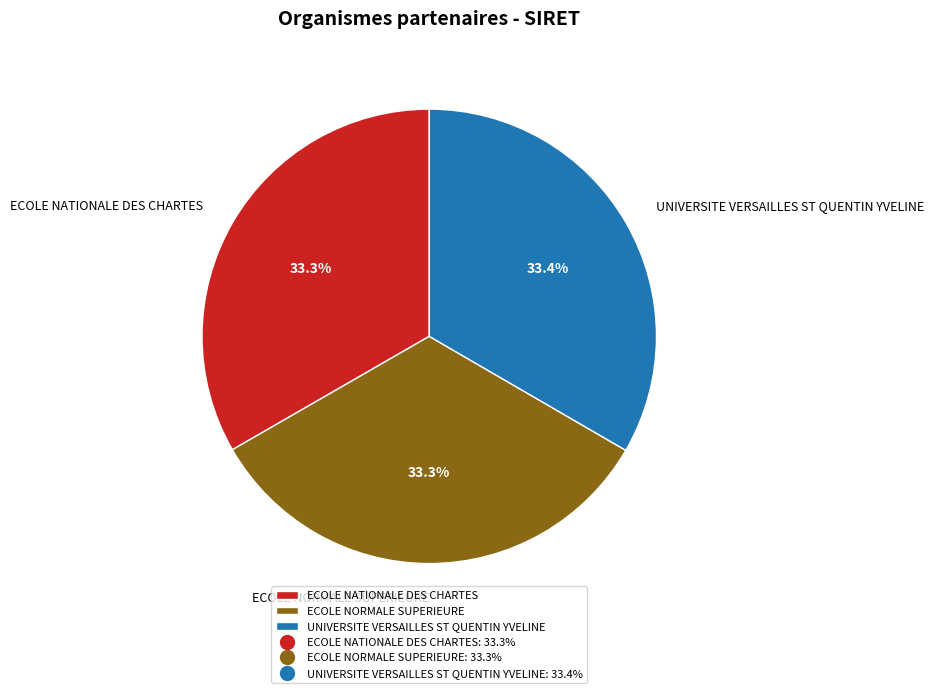

Count the number of slices in the pie.

3